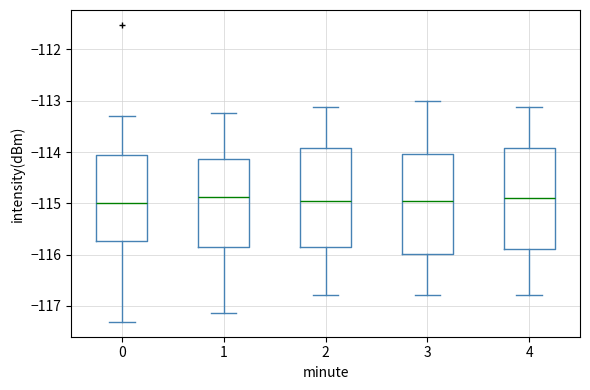

Where does the upper whisker of the box at x = 0 end on the y-axis? The values are not printed on the chart, so give them approximately, as read against the axis.

-113.3